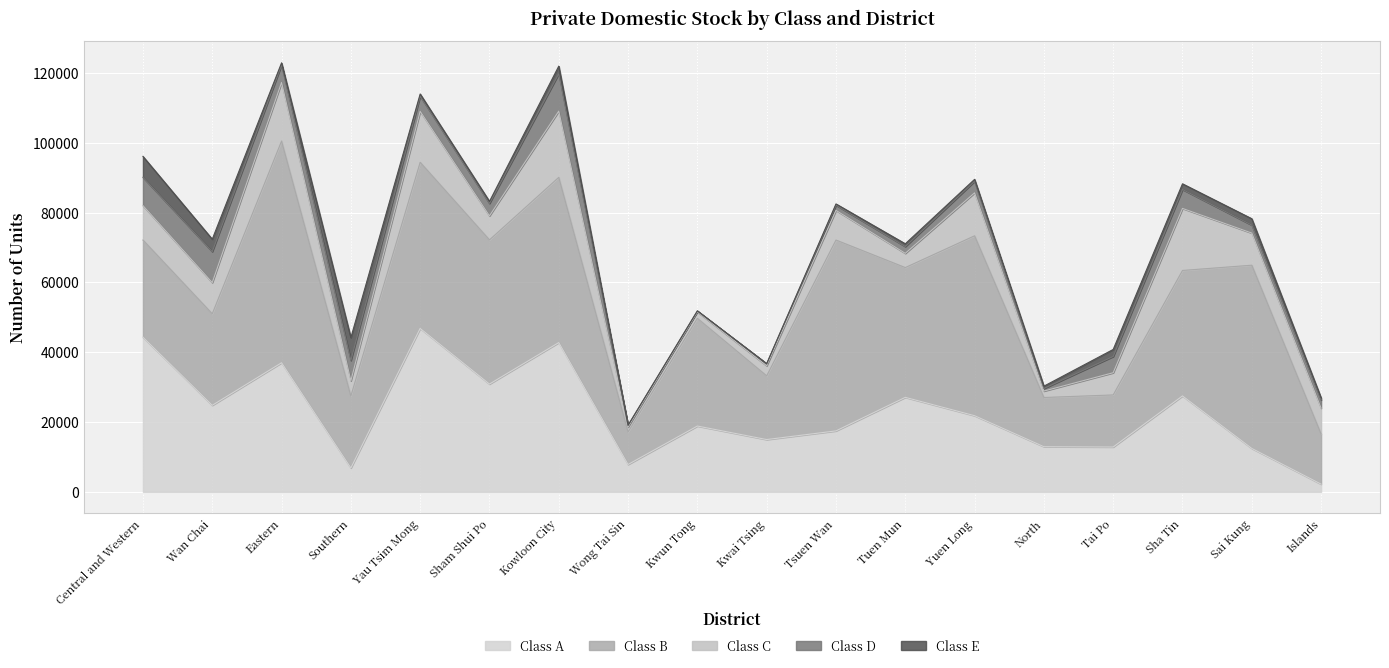

What is the sum of the Class C values at Kowloon City and North?

20835